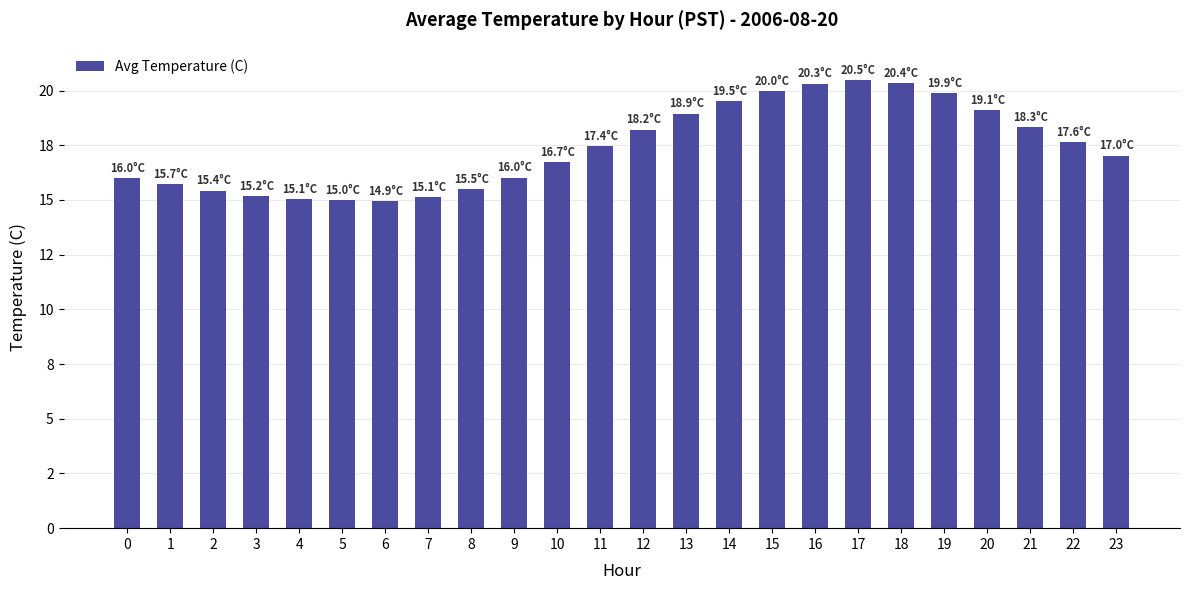

The value at 19 is 19.9. True or false?

True